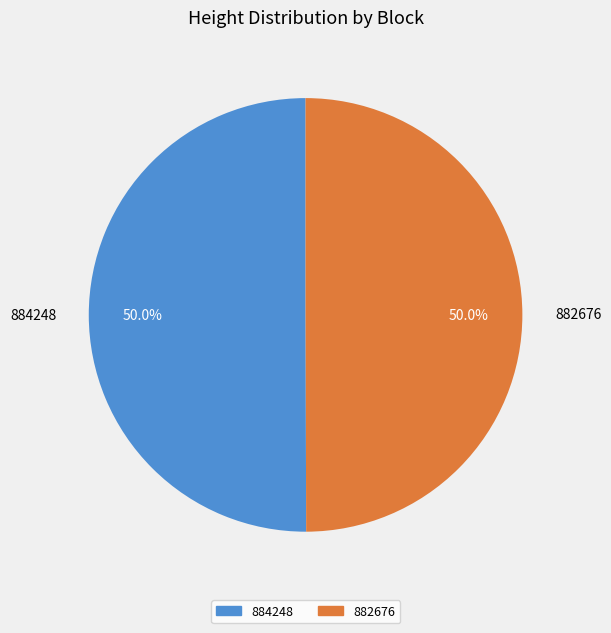

Approximately how many times larger is the value at 882676 compared to 884248?

1.0